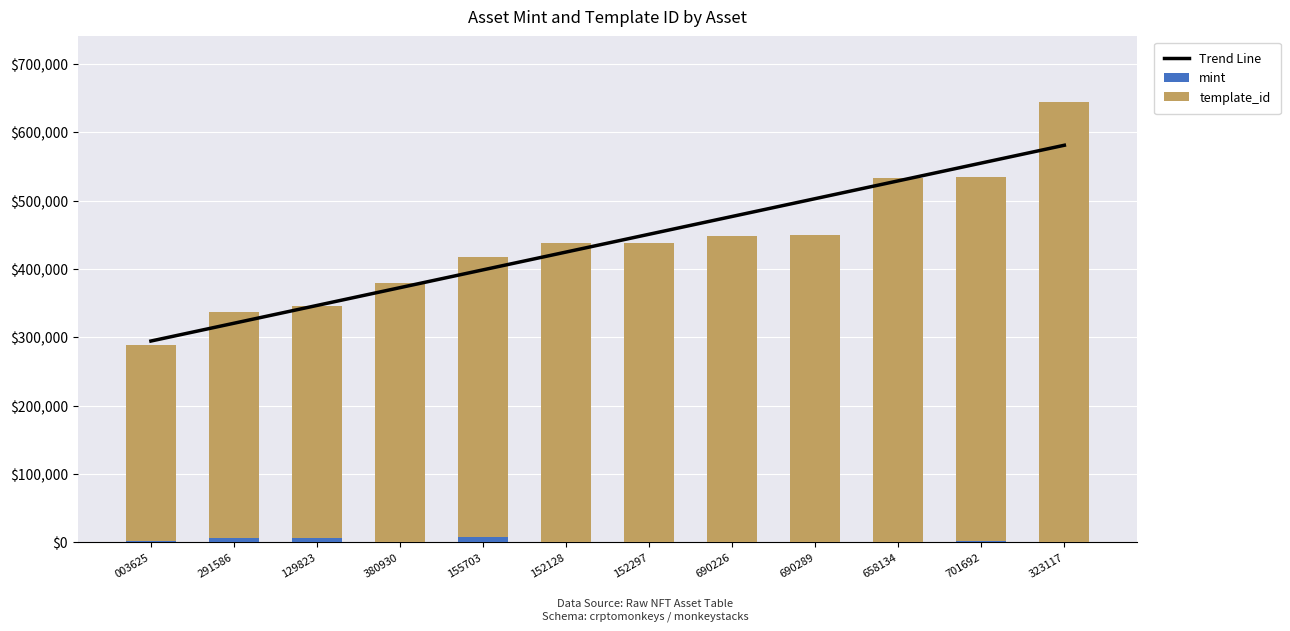

Between 658134 and 380930, which is larger?

658134